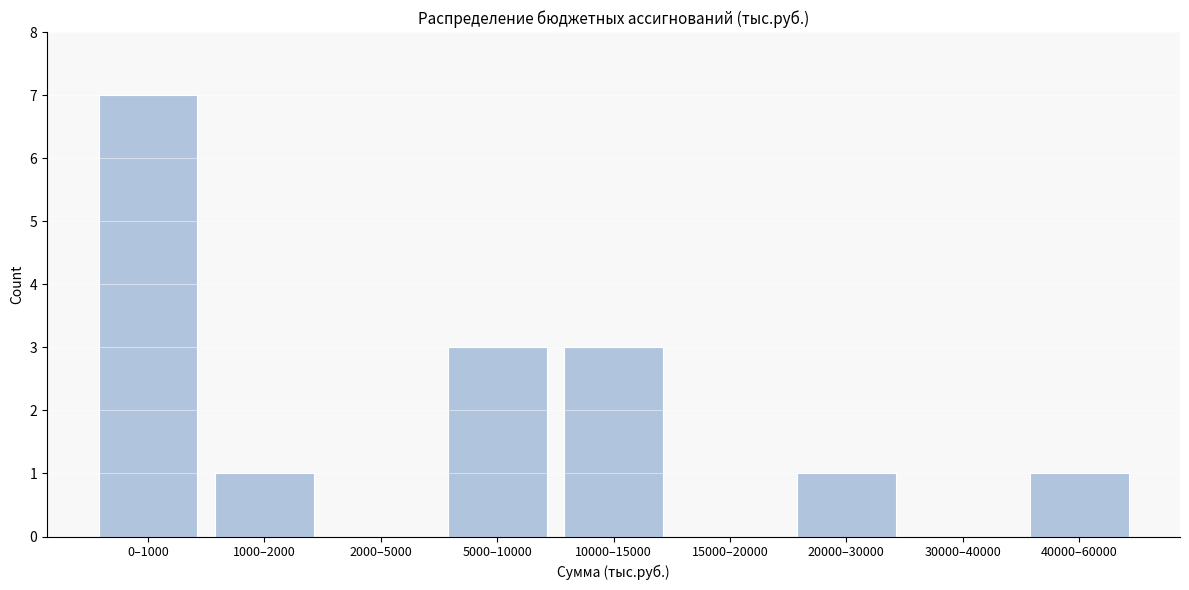

Reading left to right, what are all the values shown in this chart?

0–1000=7	1000–2000=1	2000–5000=0	5000–10000=3	10000–15000=3	15000–20000=0	20000–30000=1	30000–40000=0	40000–60000=1